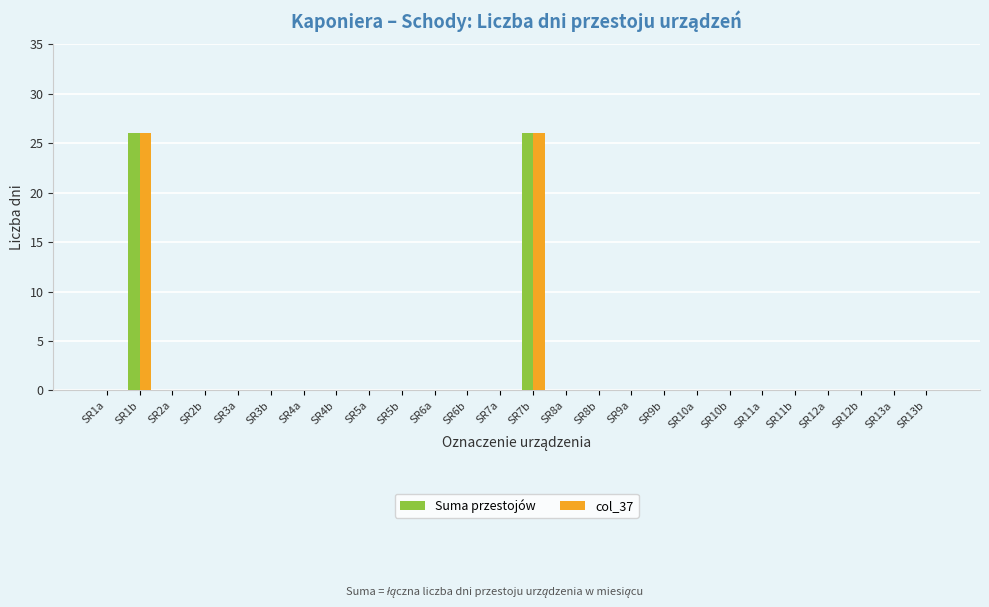

The value of Suma przestojów at SR10a is 0. True or false?

True